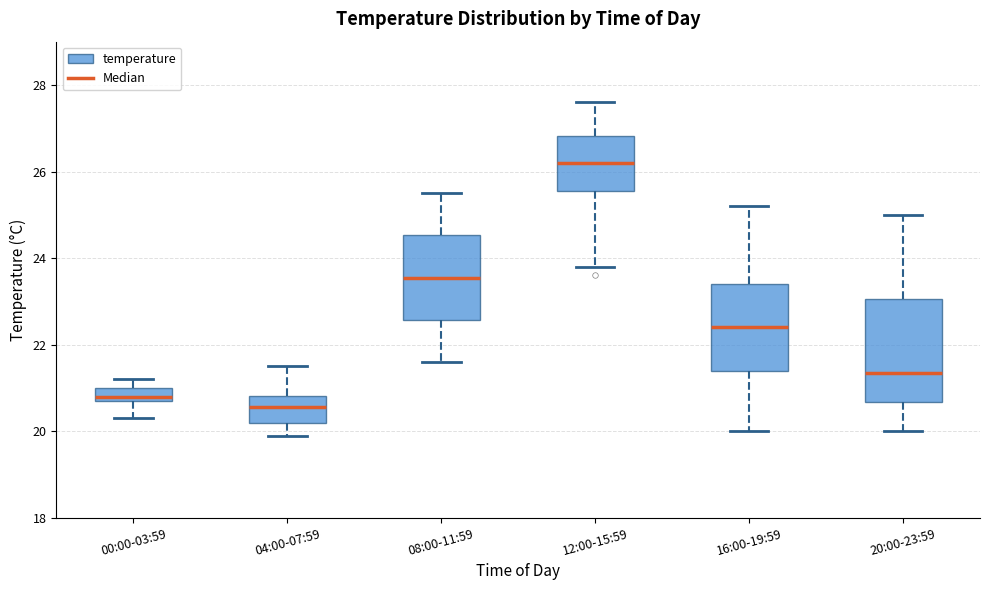

Where is the upper edge of the box for 20:00-23:59 on the y-axis? The values are not printed on the chart, so give them approximately, as read against the axis.

23.0